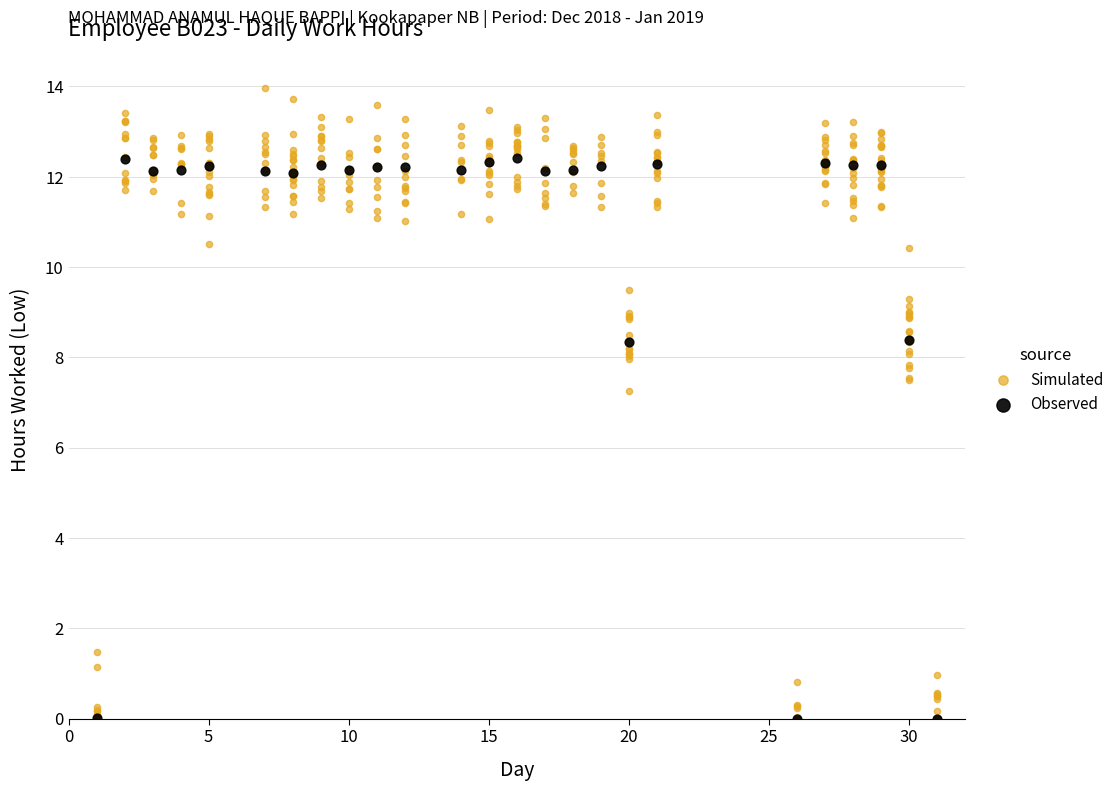

Which series contains the highest Y value?

Simulated